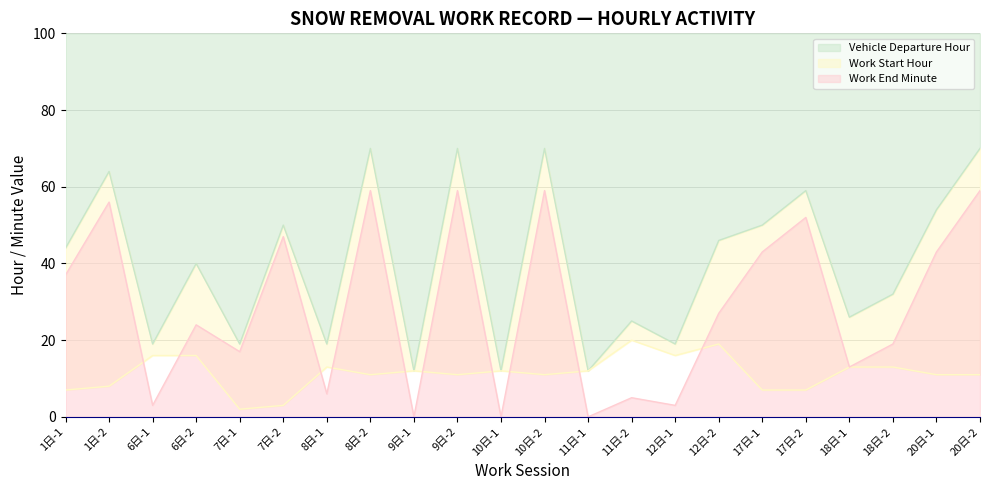

What is the value of the Work End Minute point at the 5th from the left?

17